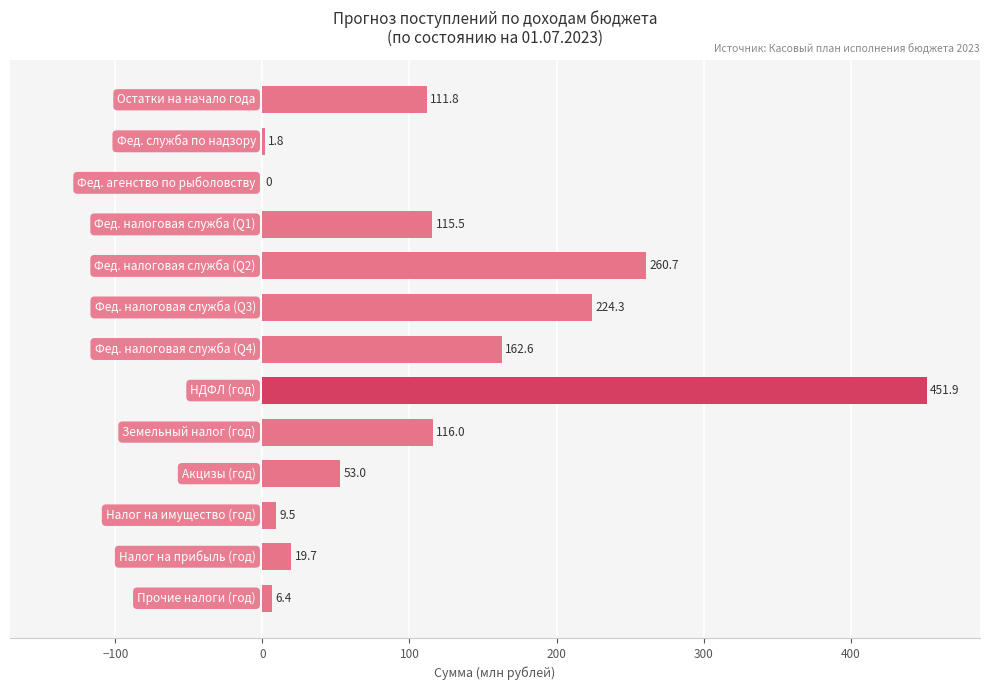

What is the maximum value shown in the chart?

451.9